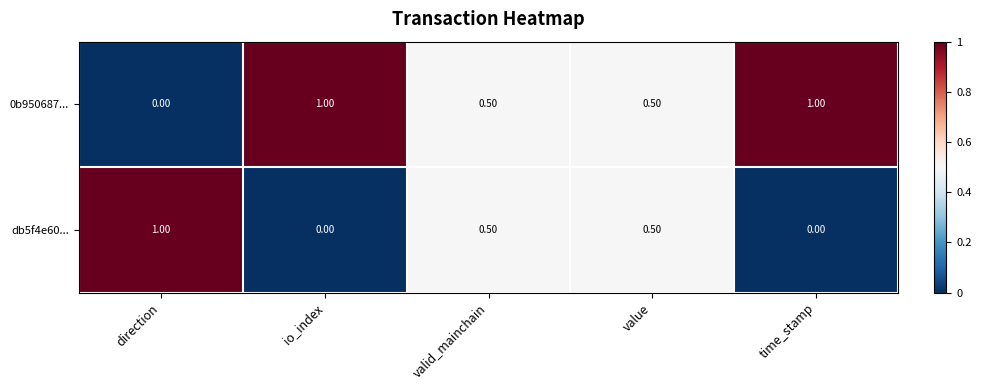

How many distinct data groups are displayed?

2